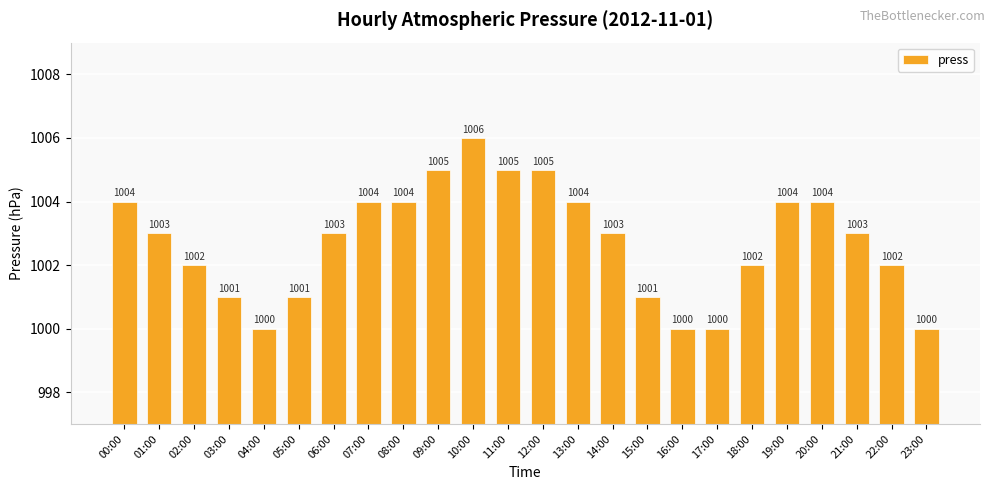

Reading left to right, what are all the values shown in this chart?

1004	1003	1002	1001	1000	1001	1003	1004	1004	1005	1006	1005	1005	1004	1003	1001	1000	1000	1002	1004	1004	1003	1002	1000